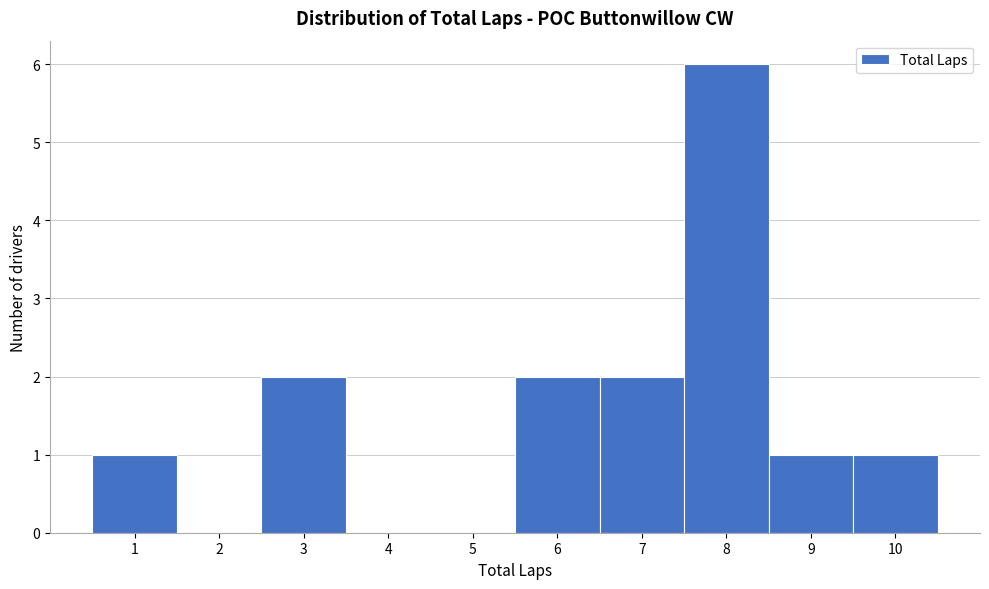

Over which range of the x-axis is the bar tallest?

7.5 to 8.5